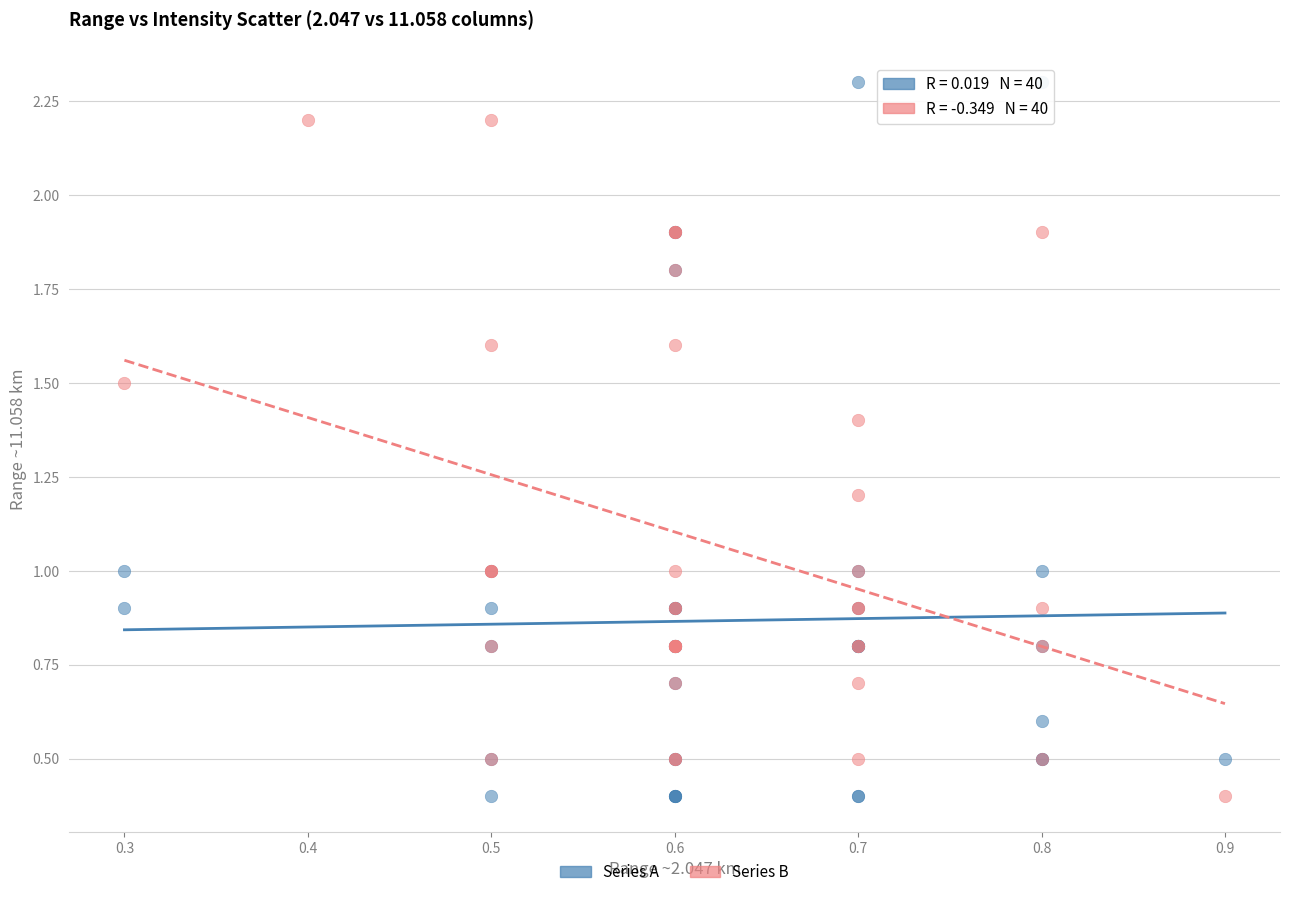

Which series reaches the maximum Y coordinate?

Series A